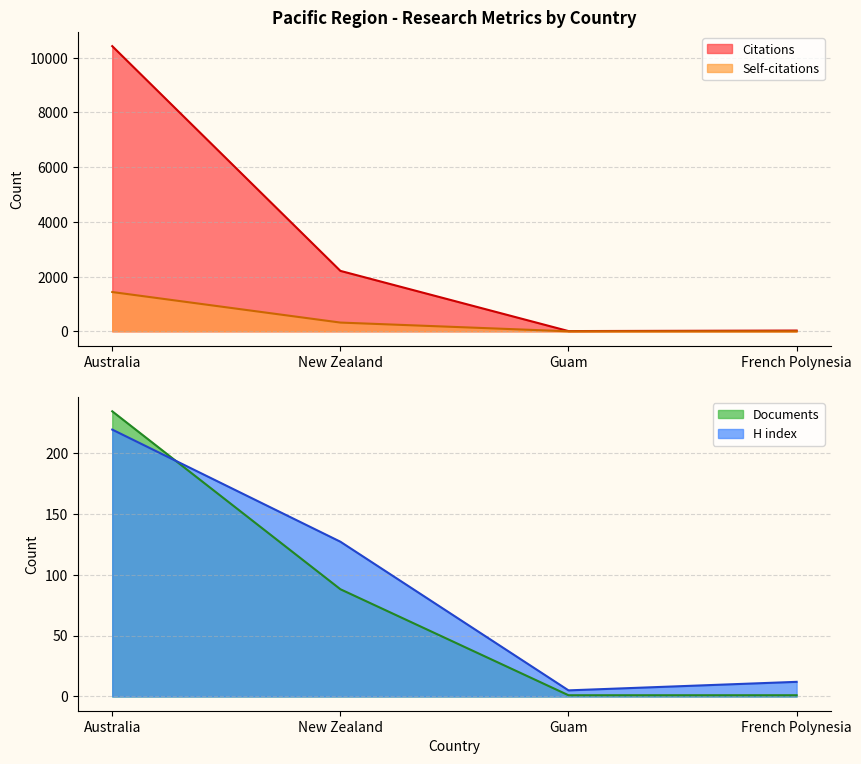

At which label does H index first exceed 127?

Australia